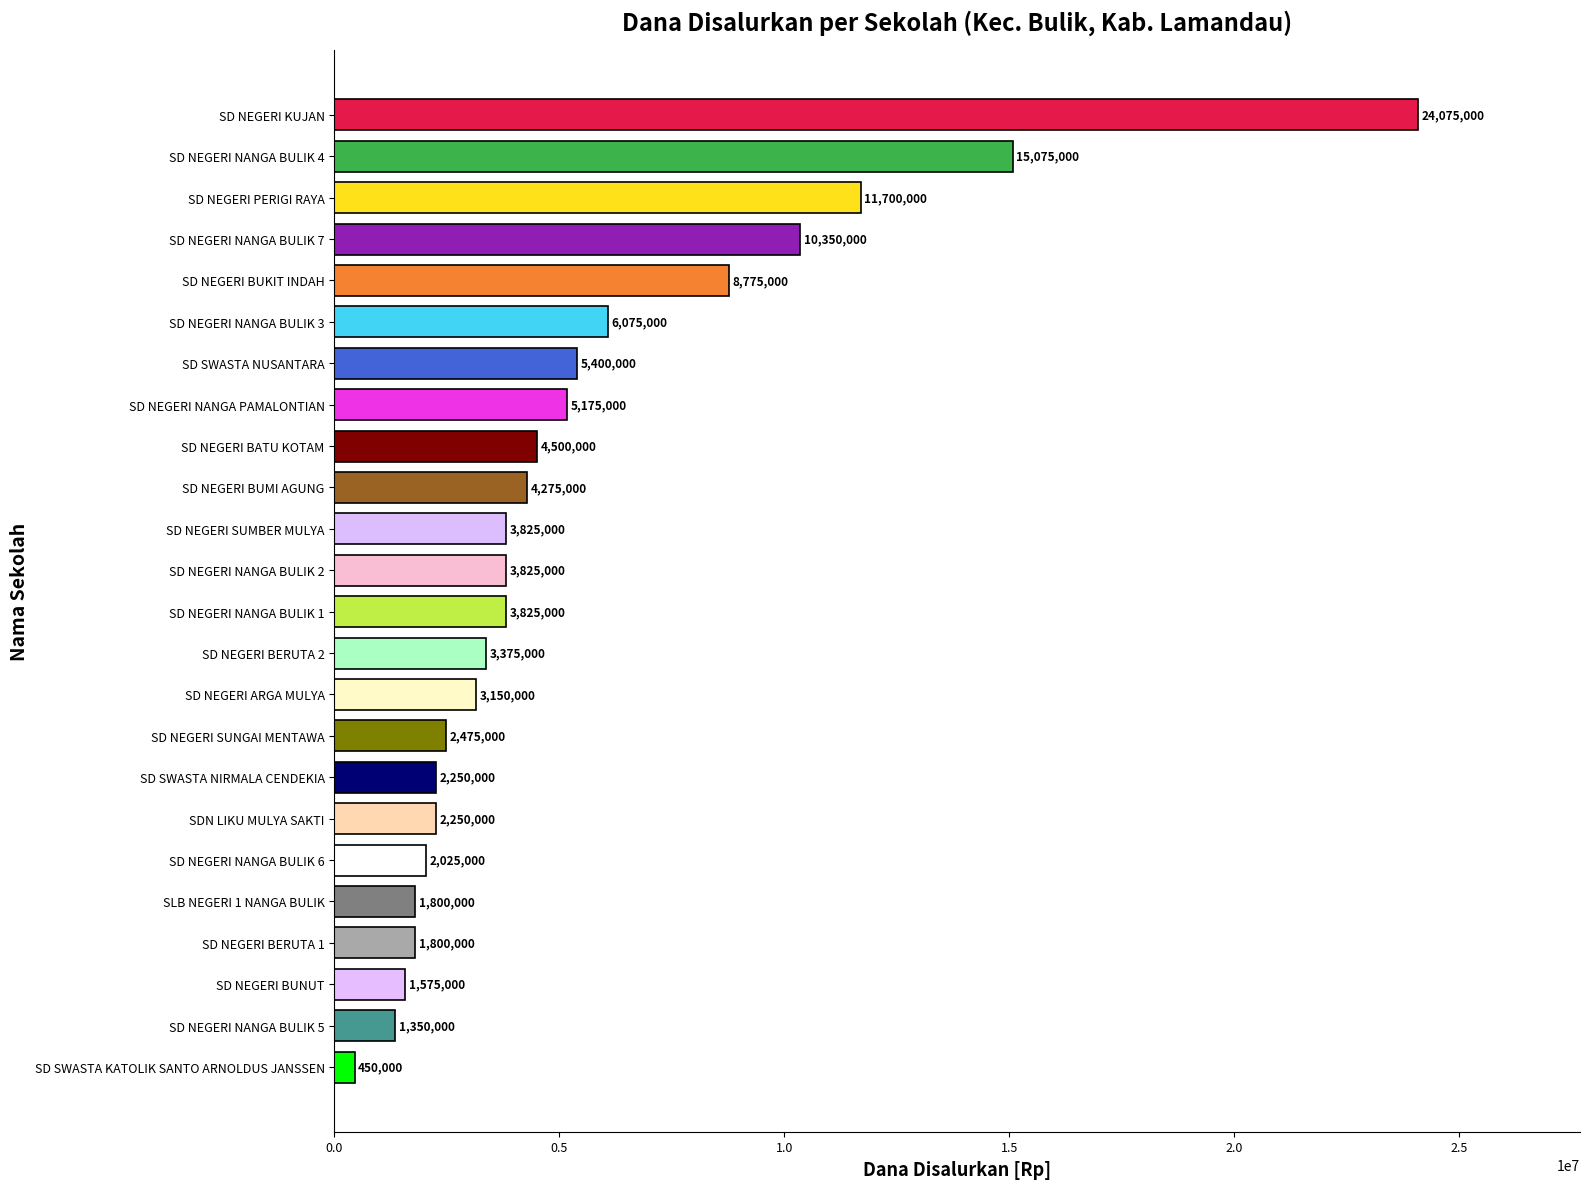

Is it true that the value at SD NEGERI BUNUT is 1575000?

True